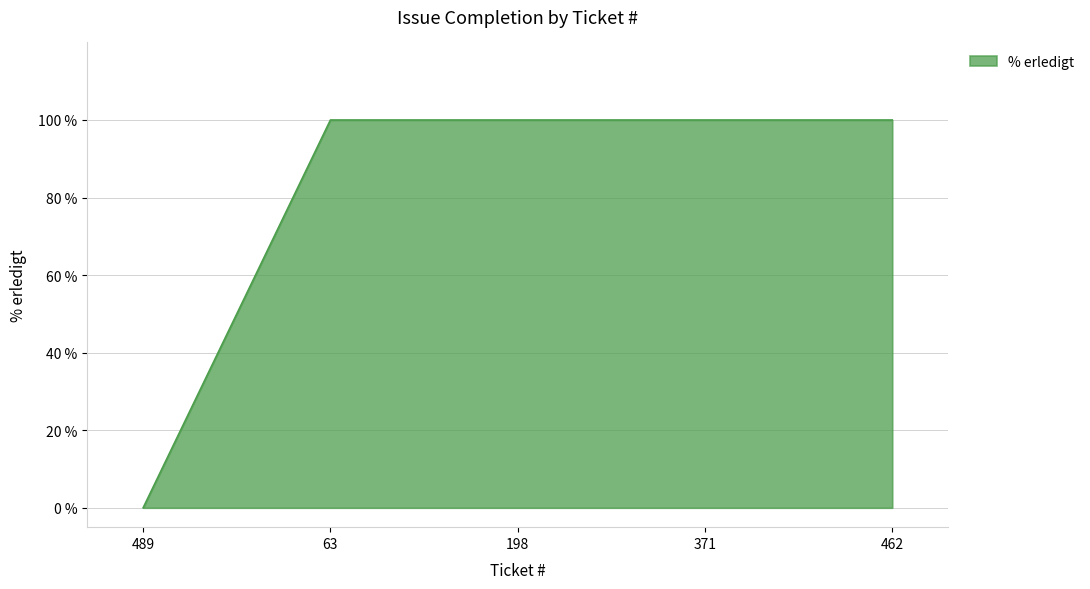

How many positive values are there?

4